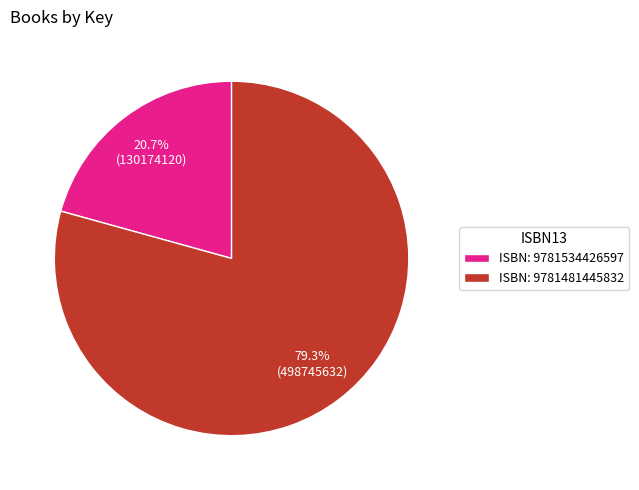

Is the sum of ISBN: 9781481445832 and ISBN: 9781534426597 greater than half?

Yes